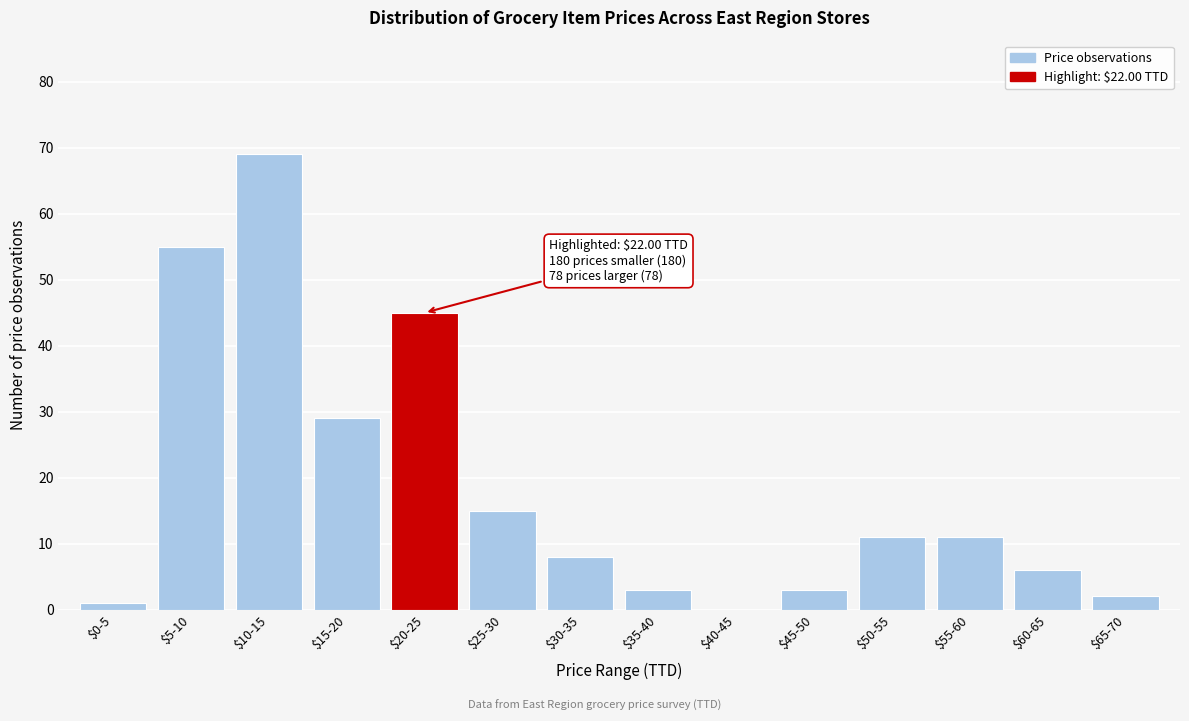

What is the greatest value displayed?

69